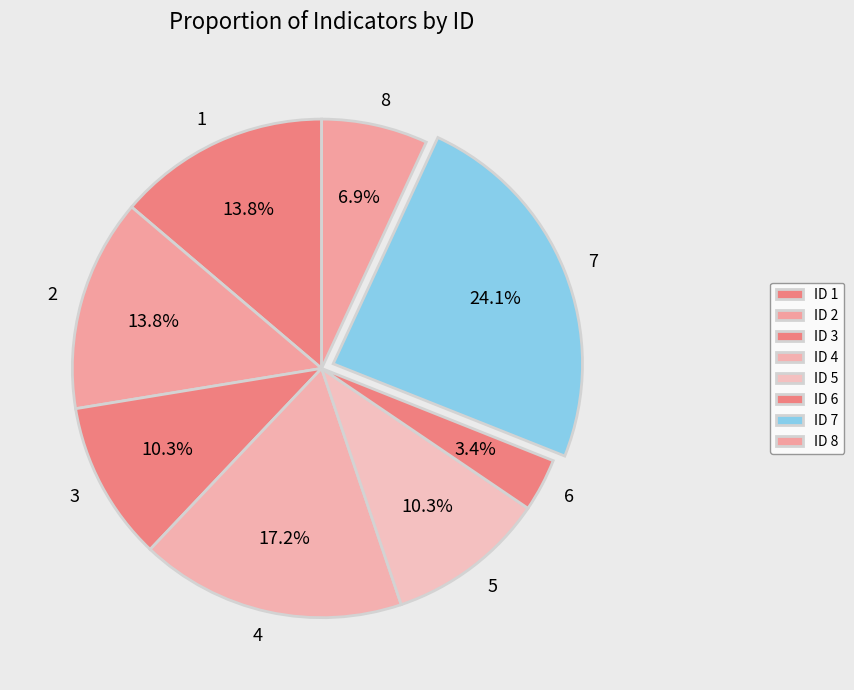

Do 7 and 5 together represent more than half of the pie?

No